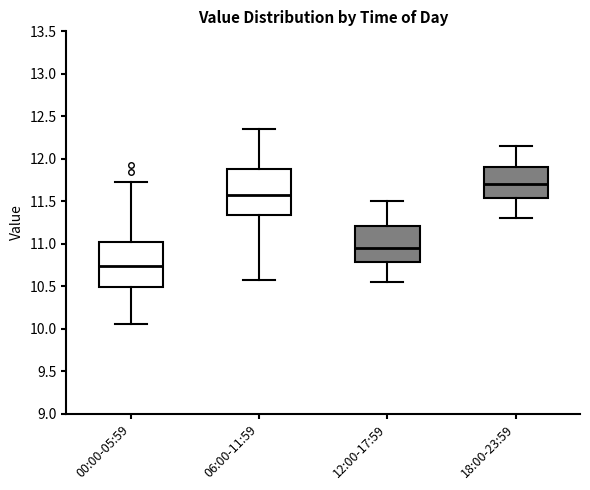

Reading left to right, read every box against the y-axis: the position of its median line, the range the box covers, and the ends of its whiskers. The values are not printed on the chart, so give them approximately, as read against the axis.

00:00-05:59: median 10.75, box 10.50 to 11.00, whiskers 10.05 to 11.75
06:00-11:59: median 11.60, box 11.35 to 11.90, whiskers 10.55 to 12.35
12:00-17:59: median 10.95, box 10.80 to 11.20, whiskers 10.55 to 11.50
18:00-23:59: median 11.70, box 11.55 to 11.90, whiskers 11.30 to 12.15